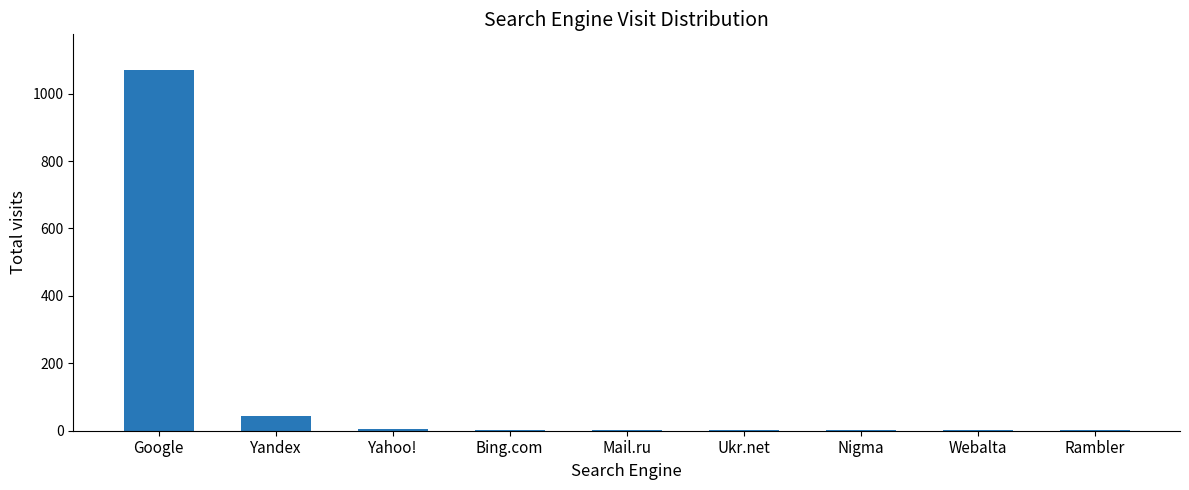

At which label is the value closest to 535?

Yandex